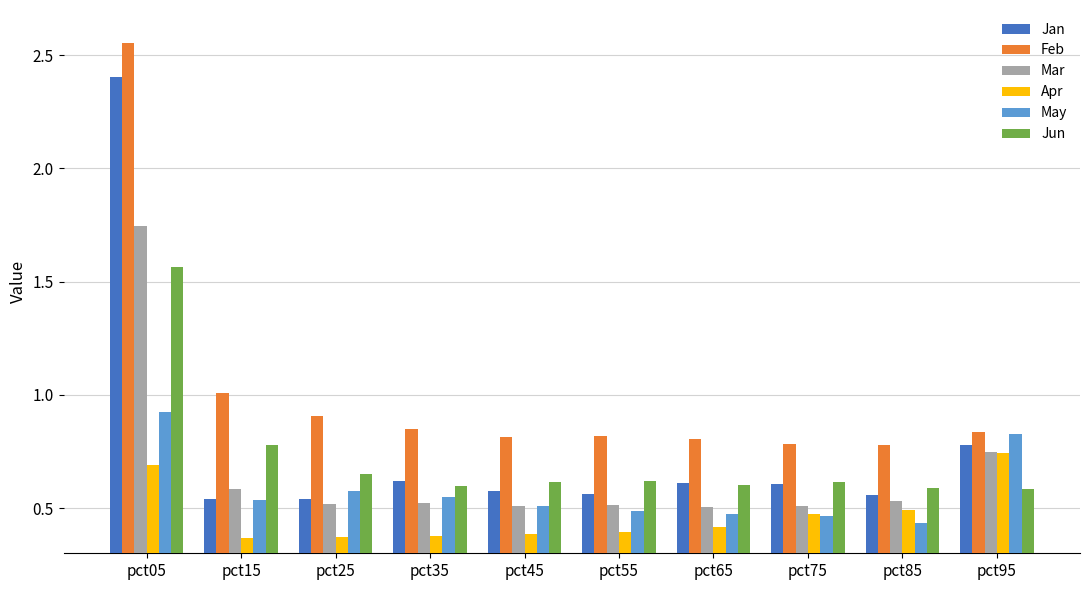

What is the difference between the second highest and second lowest values in the Feb series?

0.2